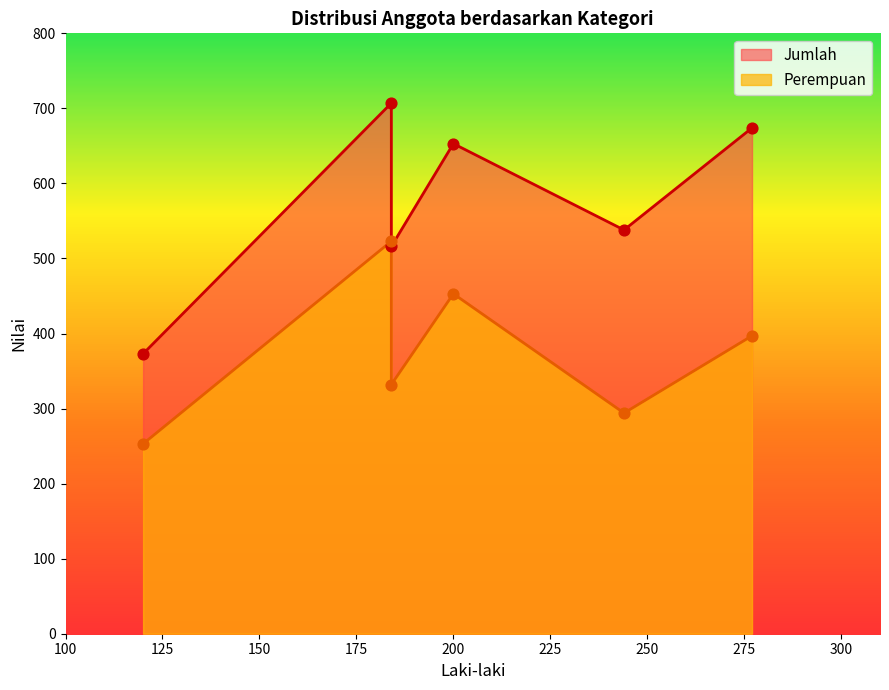

Which series has the largest Y range (max minus min)?

Jumlah